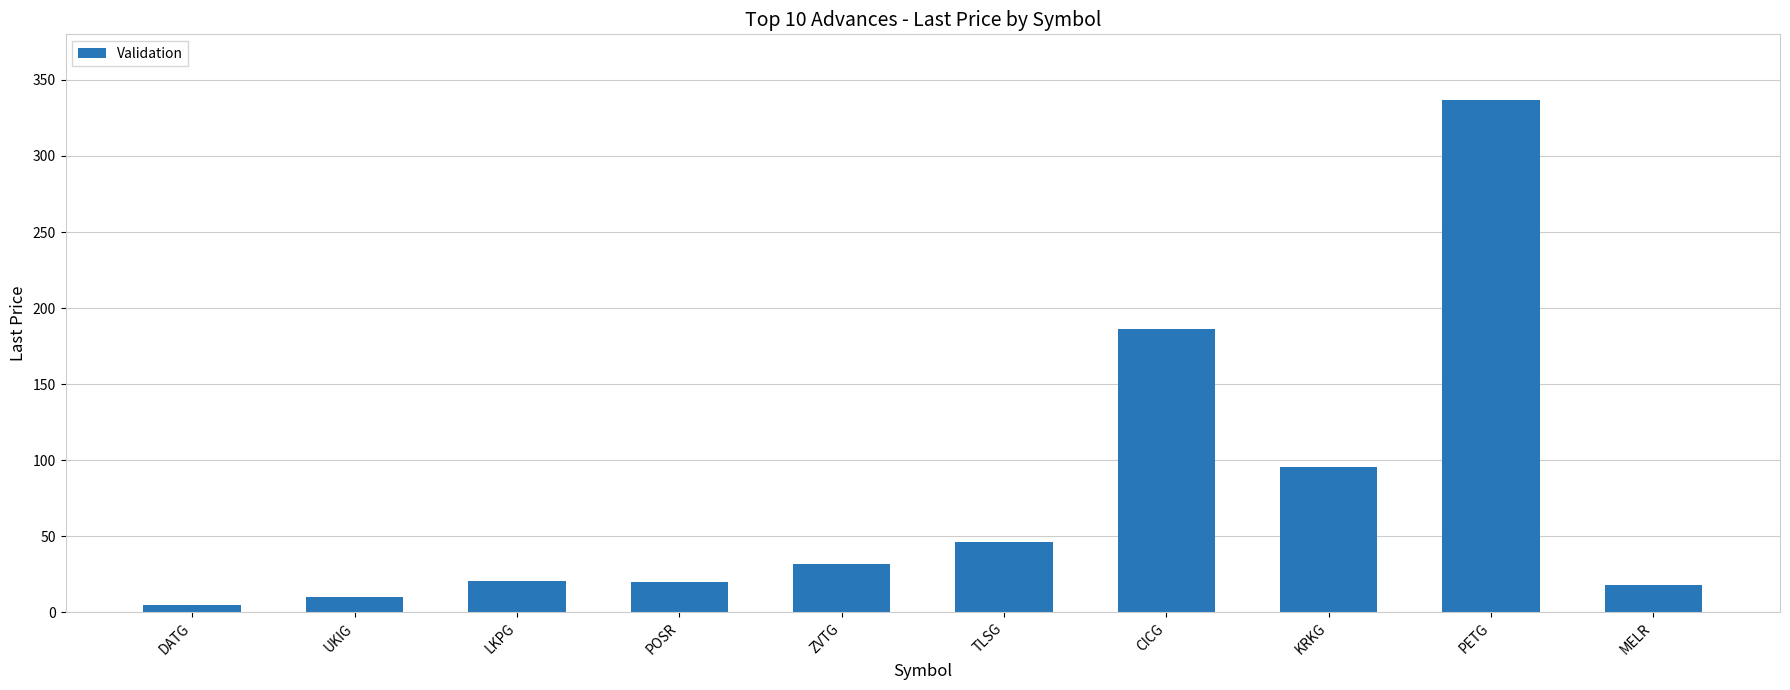

How many bars are there in total?

10